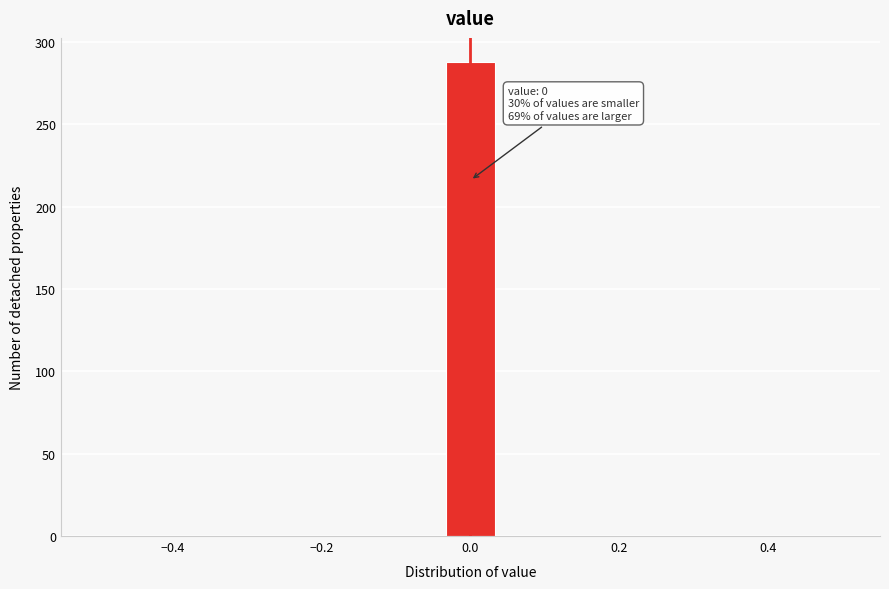

Read against the x-axis, roughly where is the centre of the tallest bar?

0.00